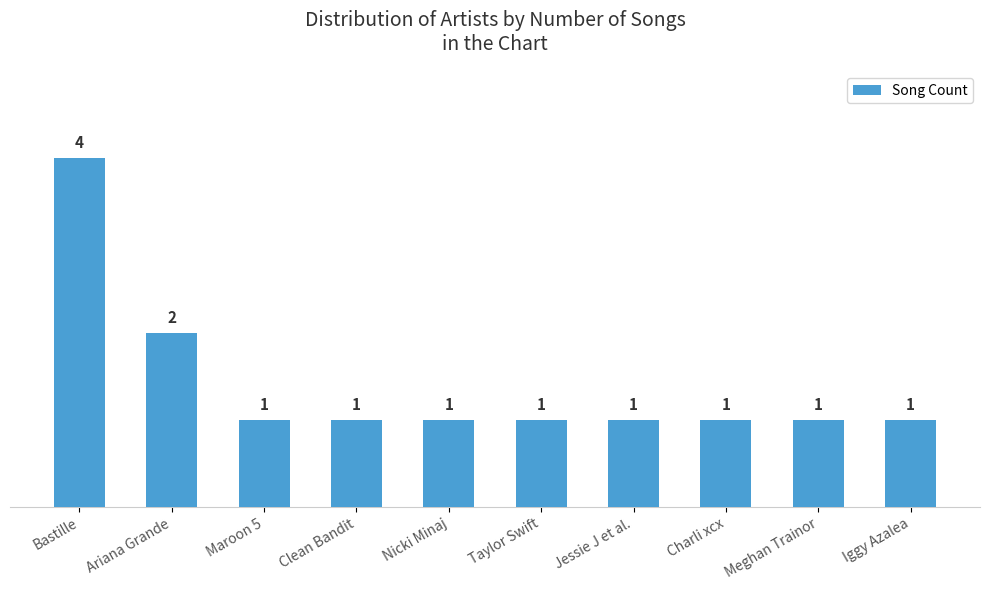

What position from the right is Jessie J et al.?

4